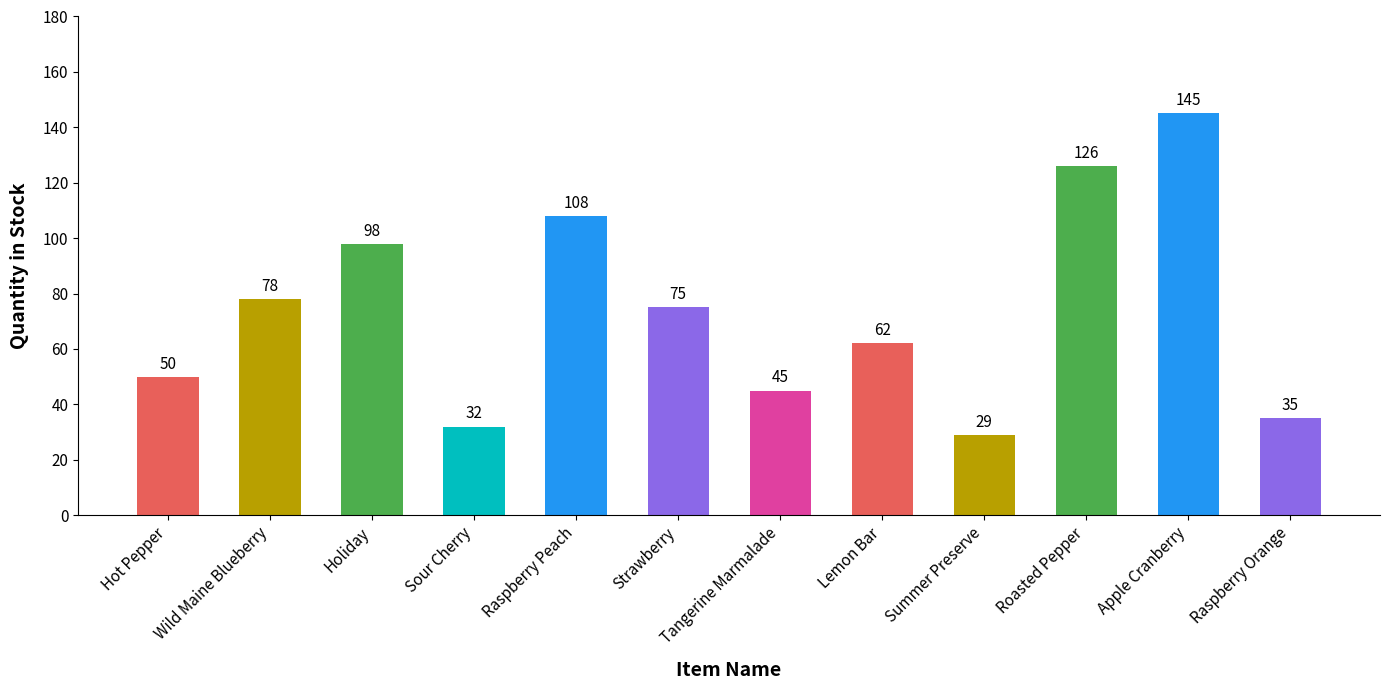

What position from the right is Tangerine Marmalade?

6